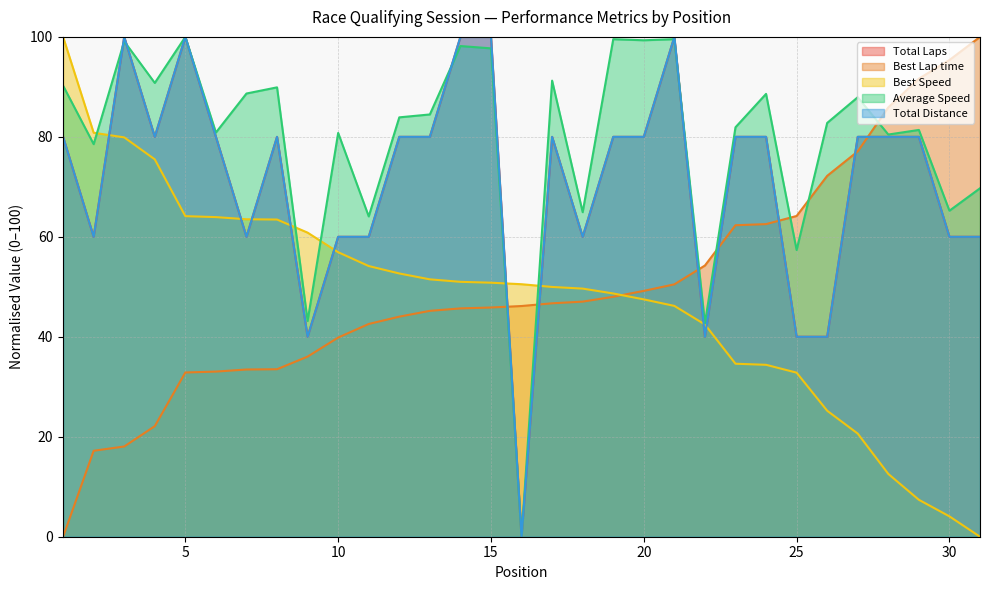

Does the chart have visible grid lines?

Yes